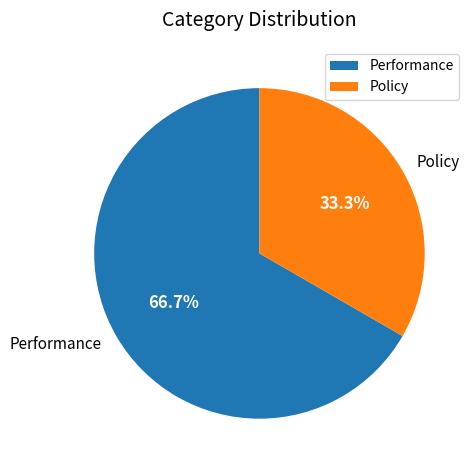

Which has a higher value, Policy or Performance?

Performance